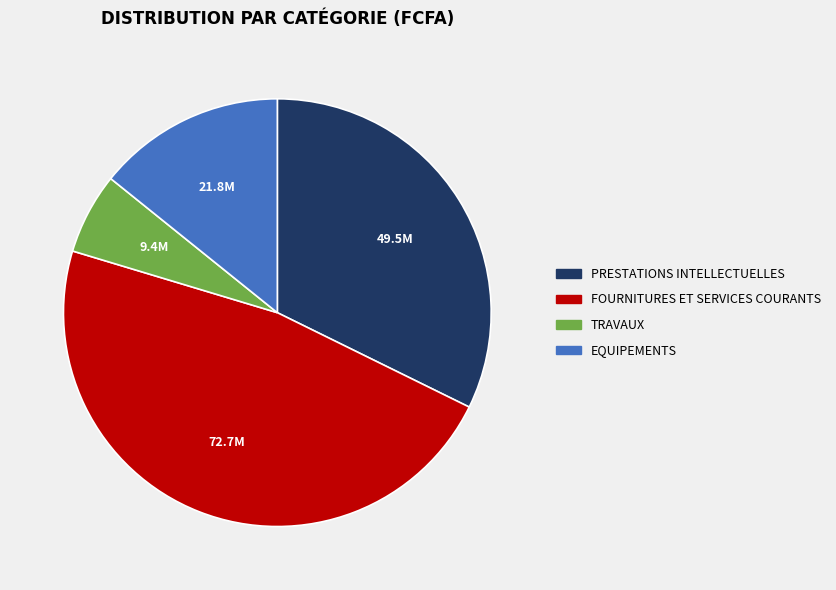

Combined, do FOURNITURES ET SERVICES COURANTS and EQUIPEMENTS account for over 50%?

Yes